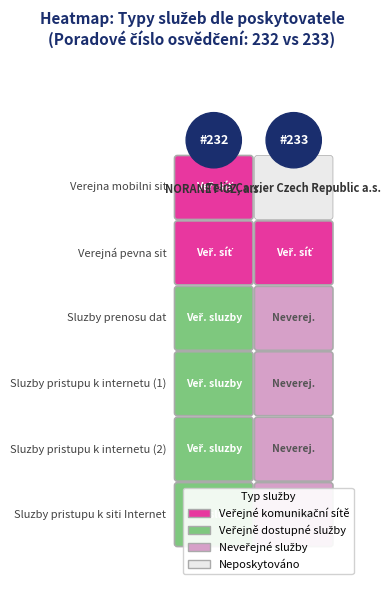

Between 4 and 1, which is larger?

4